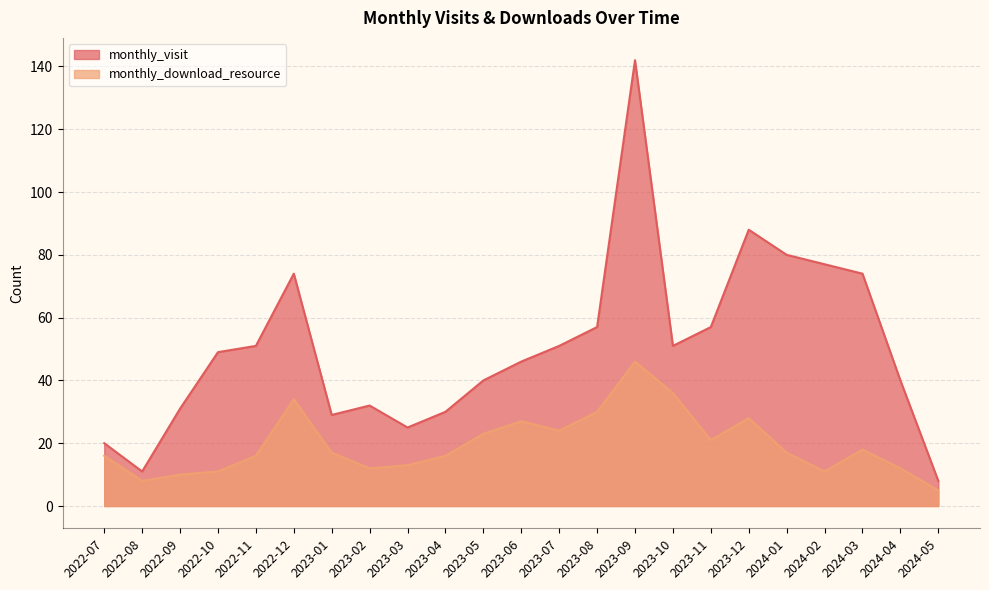

True or false: monthly_visit and monthly_download_resource intersect in this chart.

False